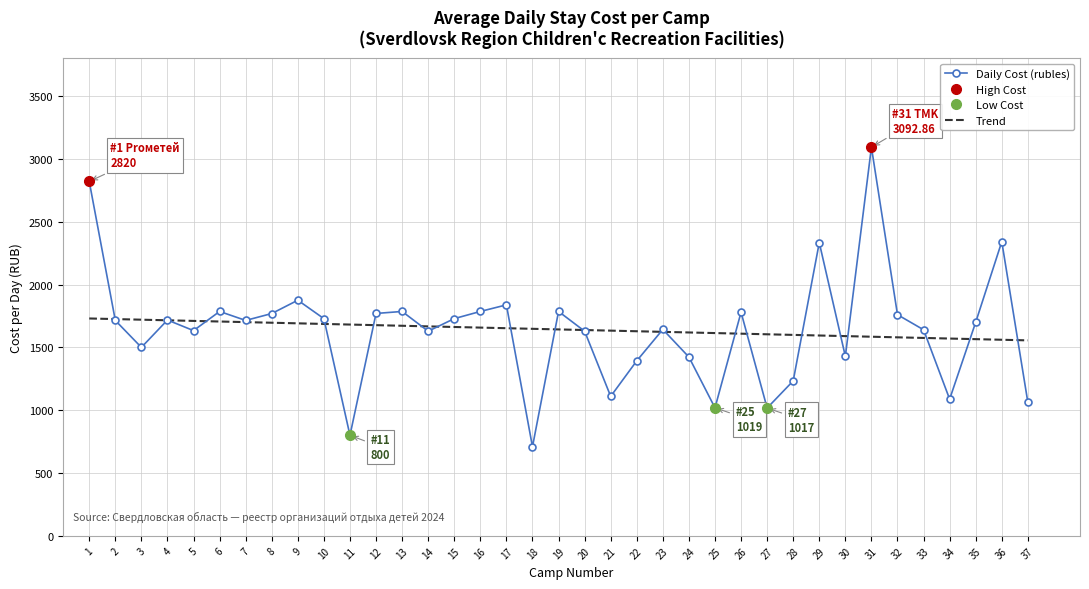

List the labels in order of value, smallest first.

18, 11, 27, 25, 37, 34, 21, 28, 22, 24, 30, 3, 14, 20, 5, 33, 23, 35, 2, 7, 4, 10, 15, 32, 8, 12, 26, 13, 6, 16, 19, 17, 9, 29, 36, 1, 31